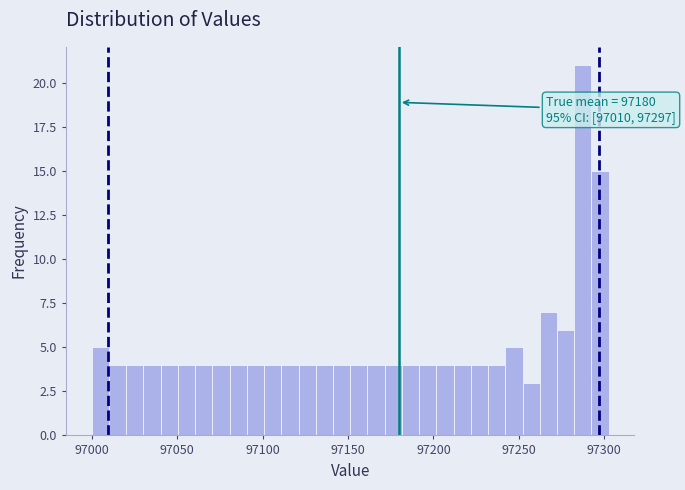

Read against the x-axis, roughly where is the centre of the tallest bar?

97285